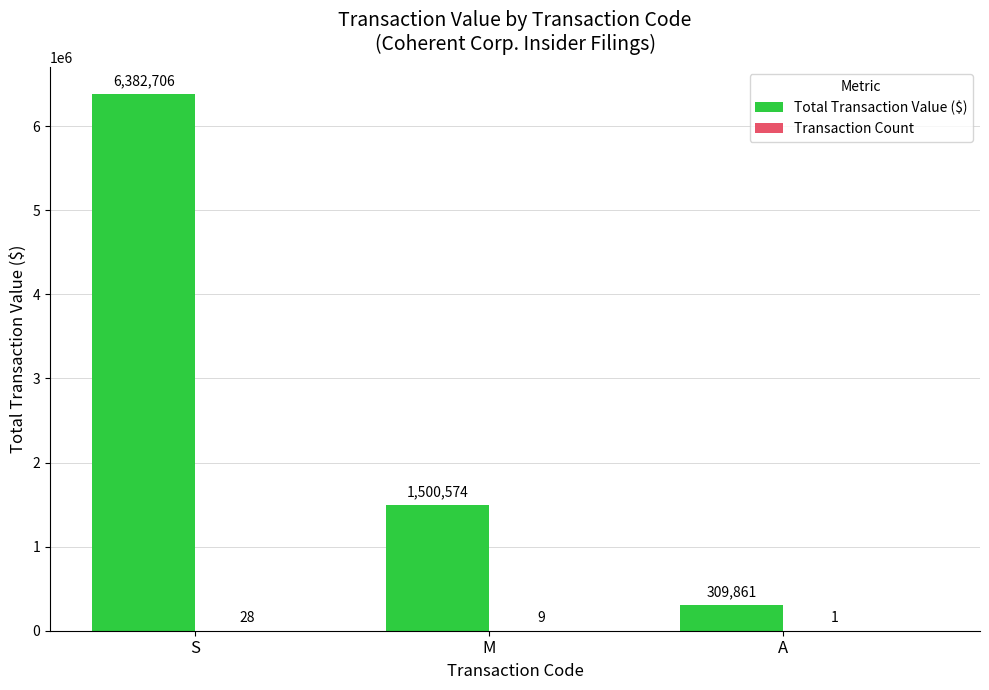

How many categories are shown in the chart?

3